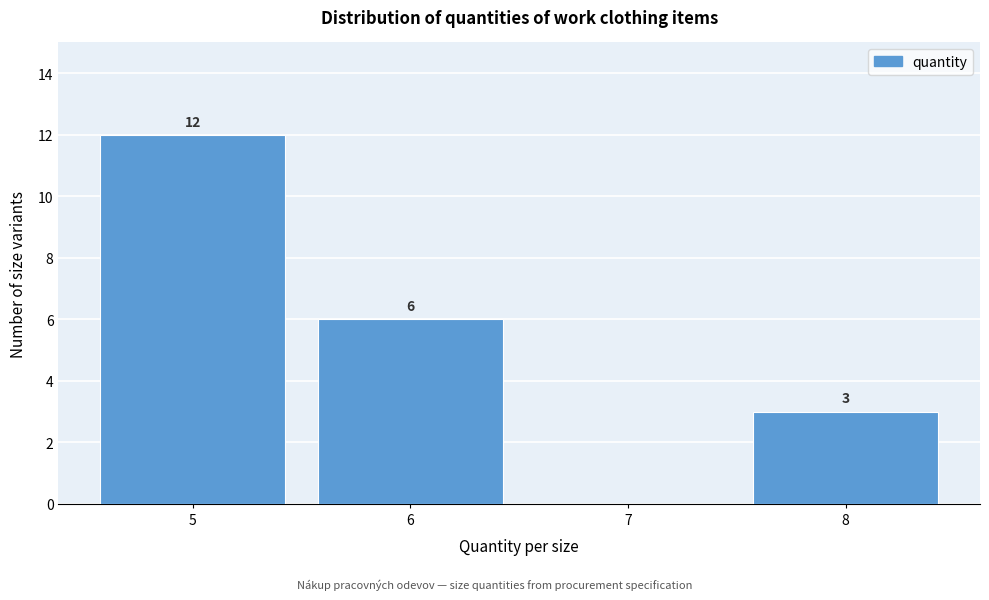

Over which range of the x-axis is the bar tallest?

4.5 to 5.5